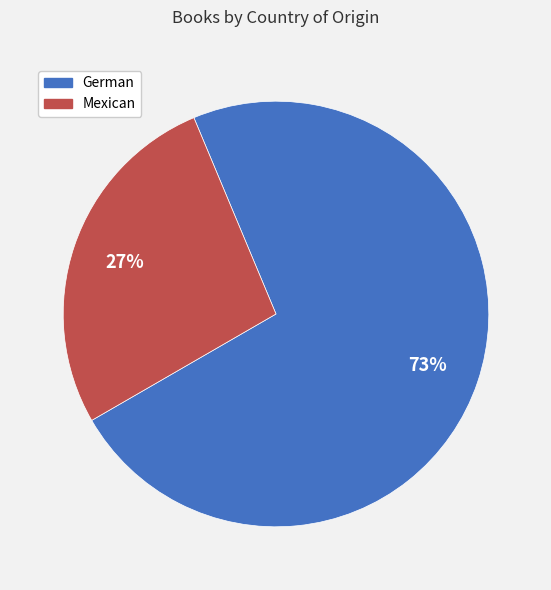

Which slice is the largest?

German